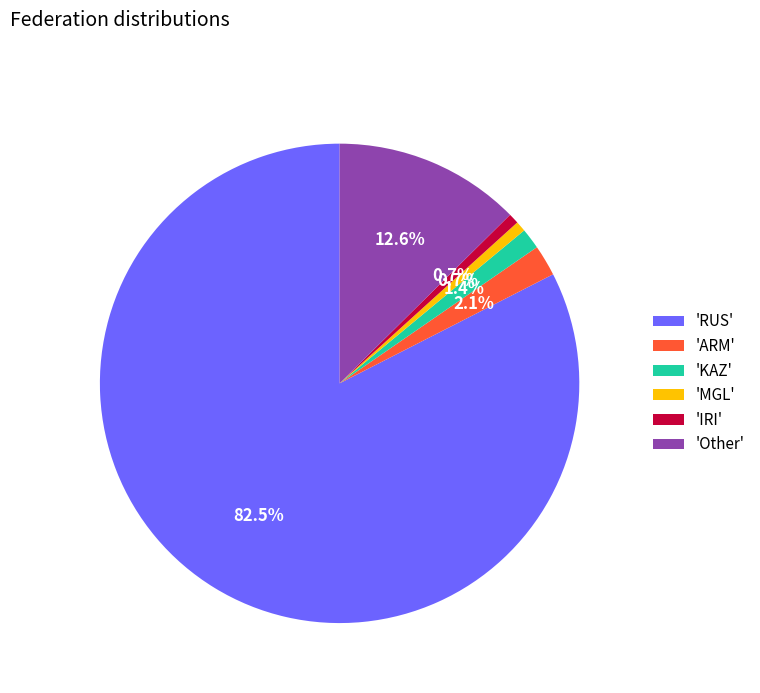

Which category has the biggest portion of the pie?

'RUS'